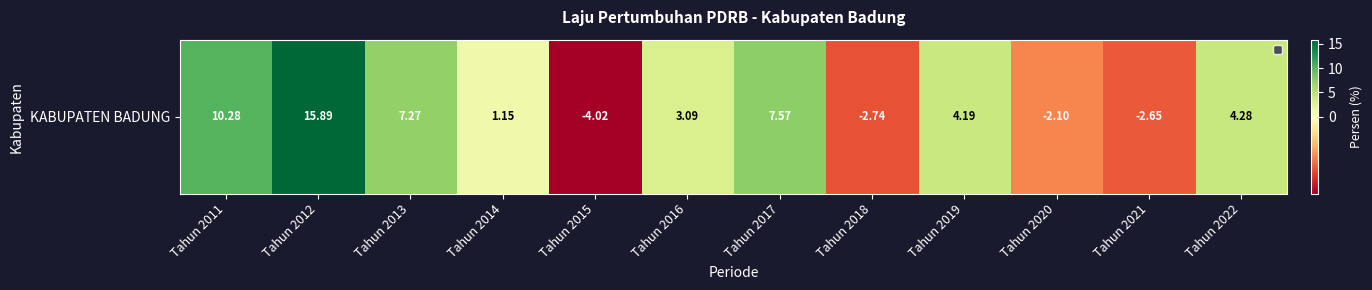

Is it true that the value at Tahun 2018 is -1.9?

False